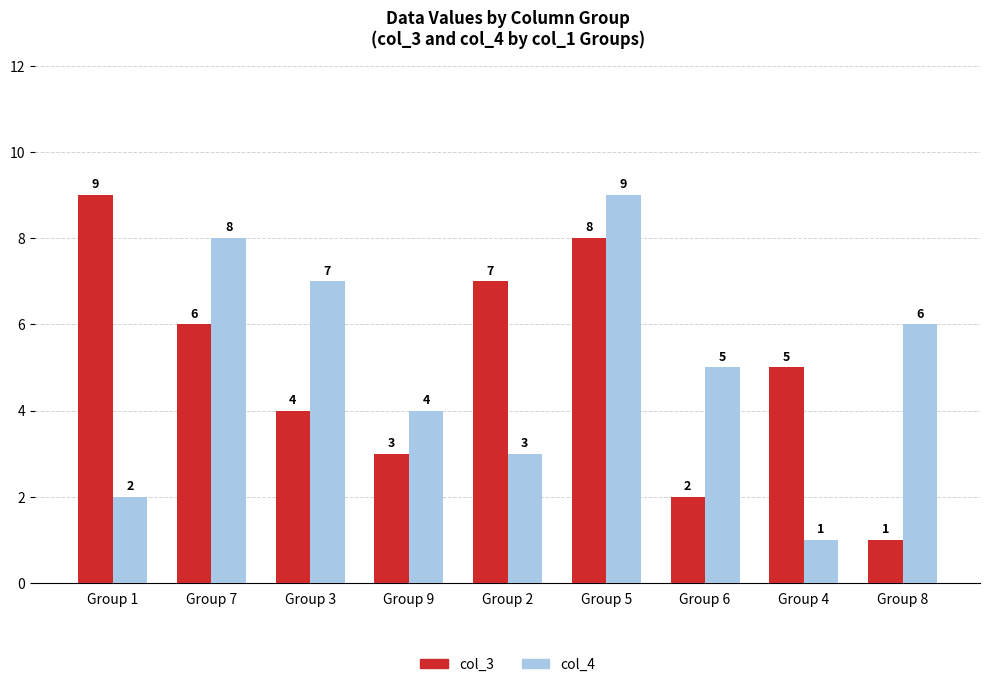

Reading left to right, list all the values displayed in this chart.

col_3: Group 1=9	Group 7=6	Group 3=4	Group 9=3	Group 2=7	Group 5=8	Group 6=2	Group 4=5	Group 8=1
col_4: Group 1=2	Group 7=8	Group 3=7	Group 9=4	Group 2=3	Group 5=9	Group 6=5	Group 4=1	Group 8=6